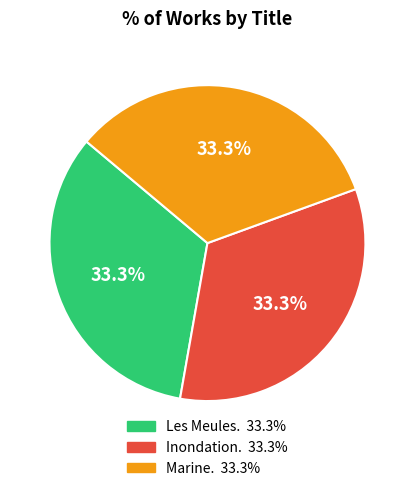

What is the ratio of the value at Les Meules. to the value at Inondation.?

1.0